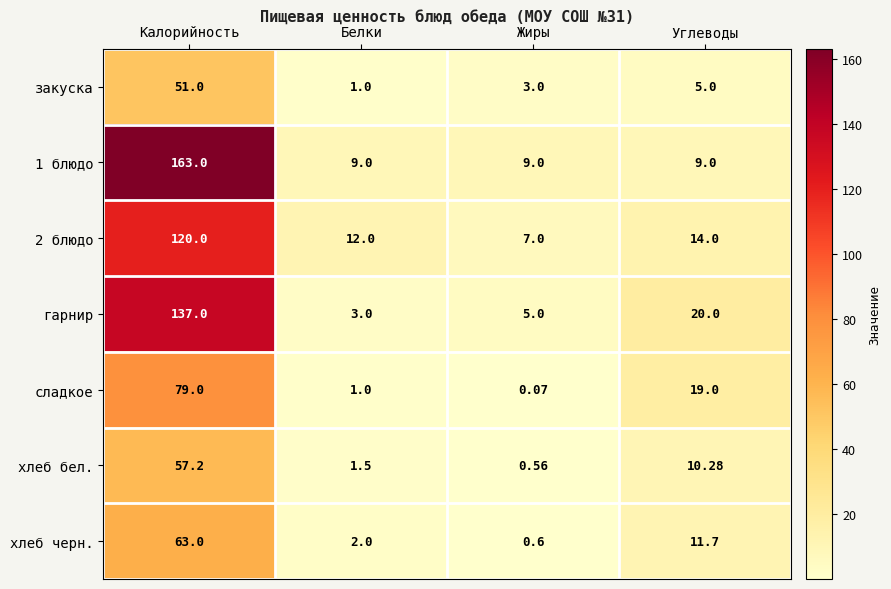

Which series has the largest total across all categories?

1 блюдо